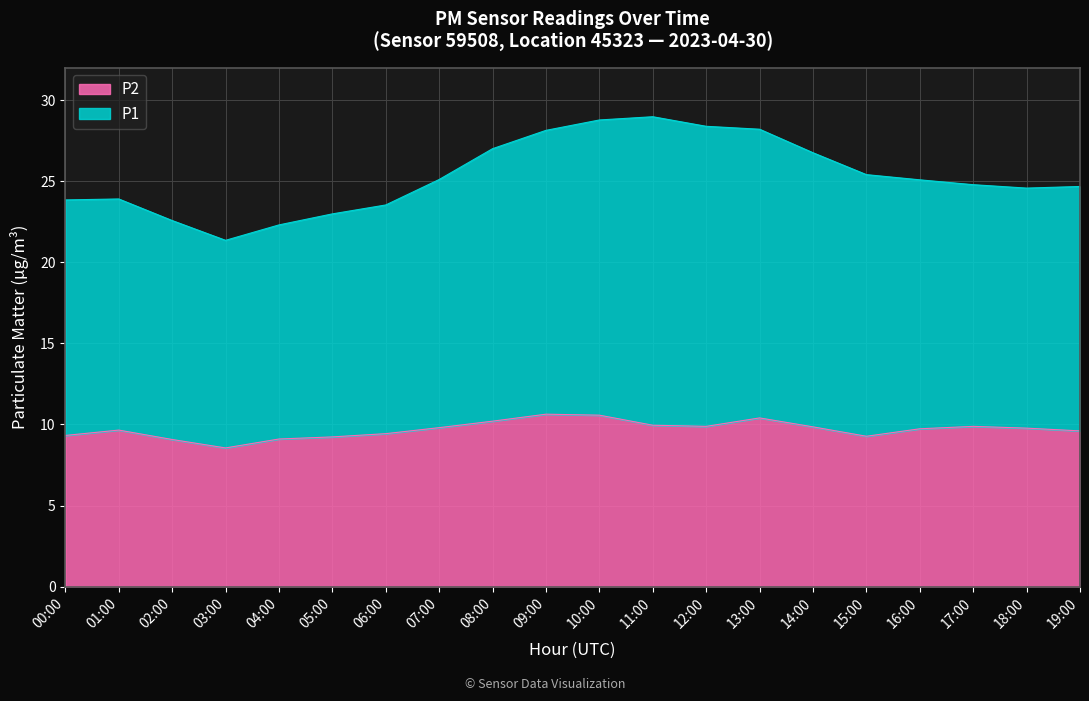

What is the difference between the maximum and minimum values in the P2 series?

2.1